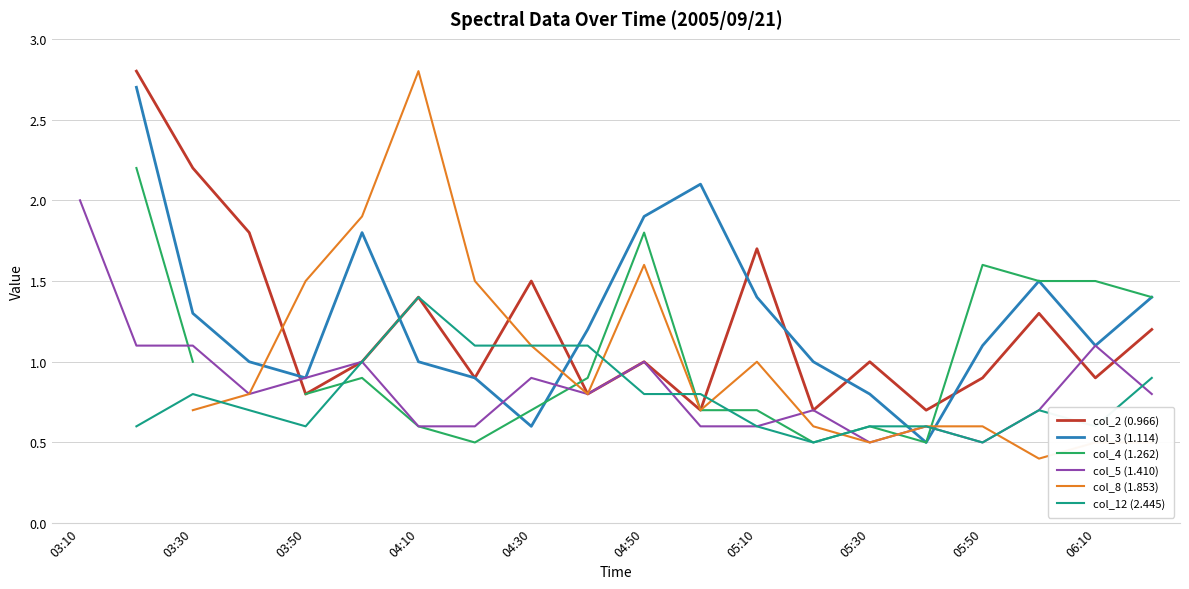

How many lines are shown in the chart?

6